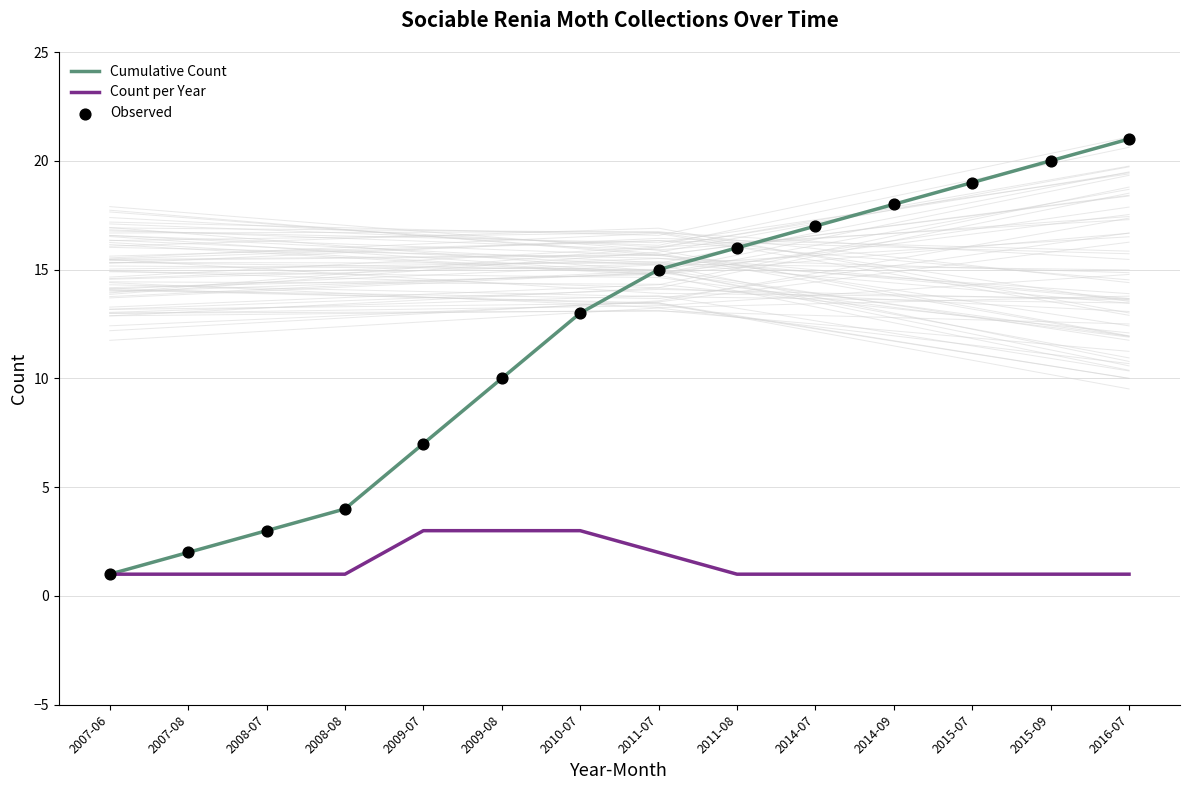

Which series has the widest spread of Y values?

Cumulative Count